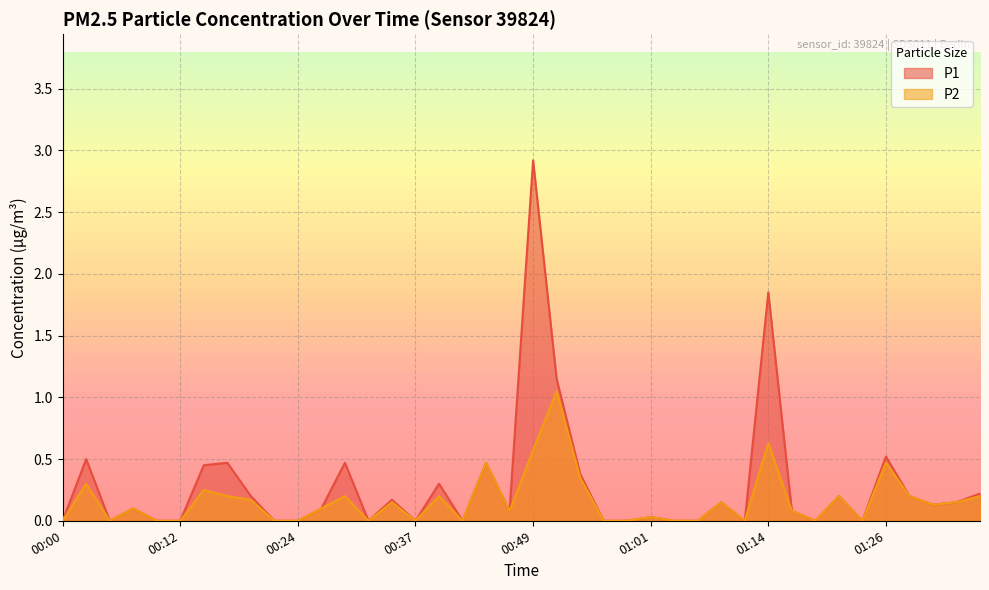

At which category does the chart reach its peak across all series?

00:49